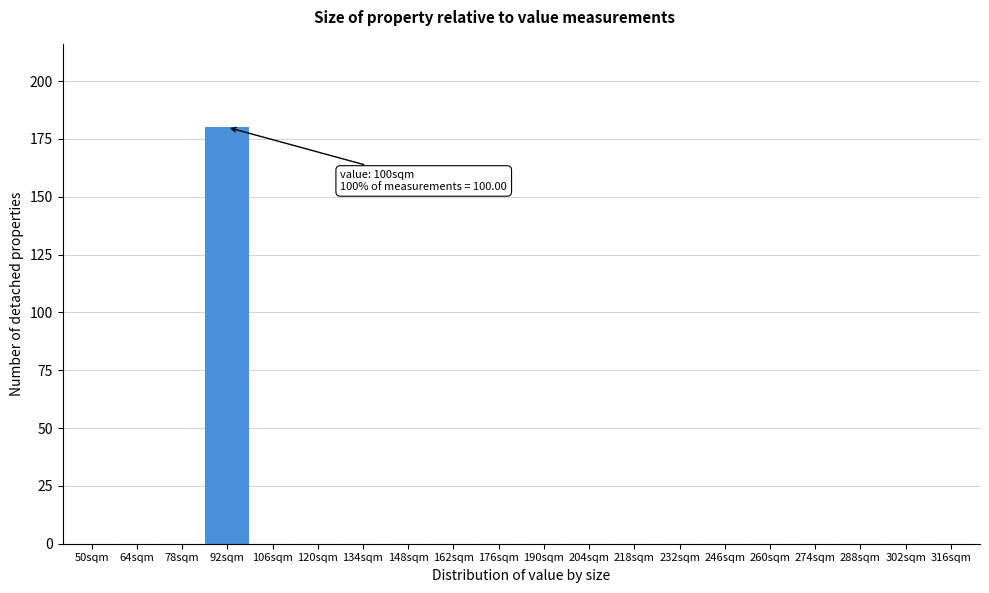

Reading left to right, extract all data points from this chart.

50sqm=0	64sqm=0	78sqm=0	92sqm=180	106sqm=0	120sqm=0	134sqm=0	148sqm=0	162sqm=0	176sqm=0	190sqm=0	204sqm=0	218sqm=0	232sqm=0	246sqm=0	260sqm=0	274sqm=0	288sqm=0	302sqm=0	316sqm=0